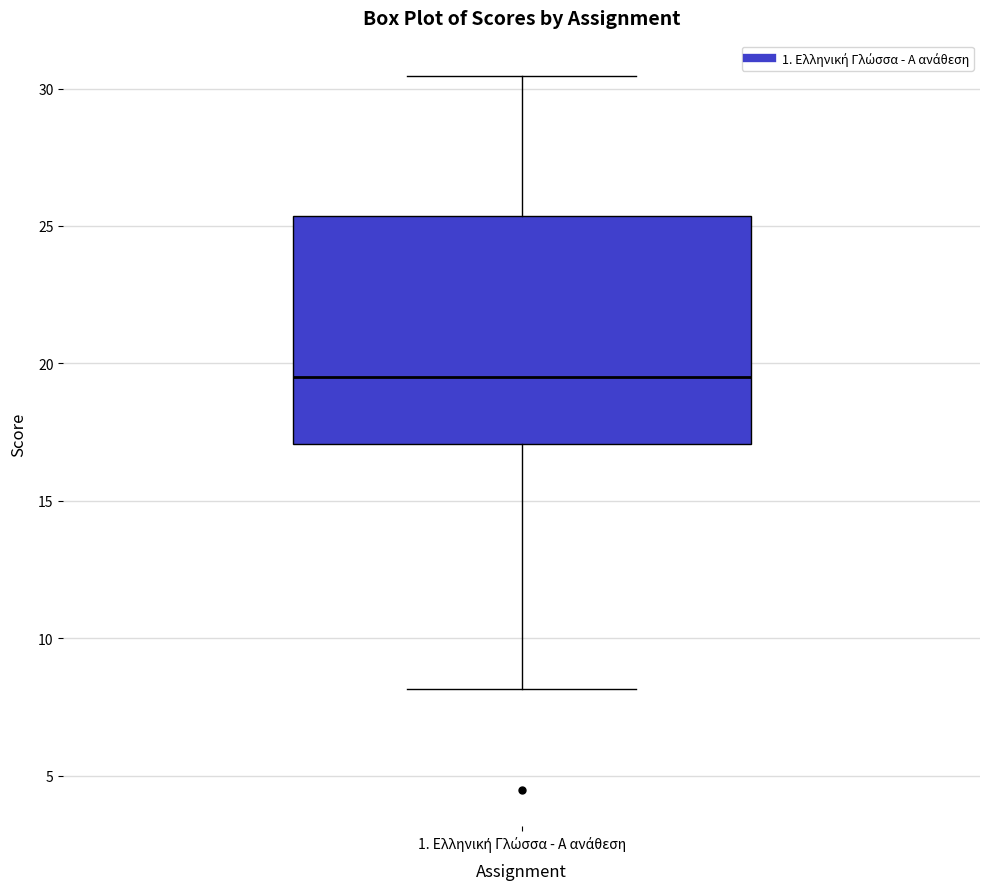

Read this box plot against the y-axis: the position of the median line, the range covered by the box, and the ends of both whiskers. The values are not printed on the chart, so give them approximately, as read against the axis.

median 19.5, box 17.0 to 25.5, whiskers 8.0 to 30.5